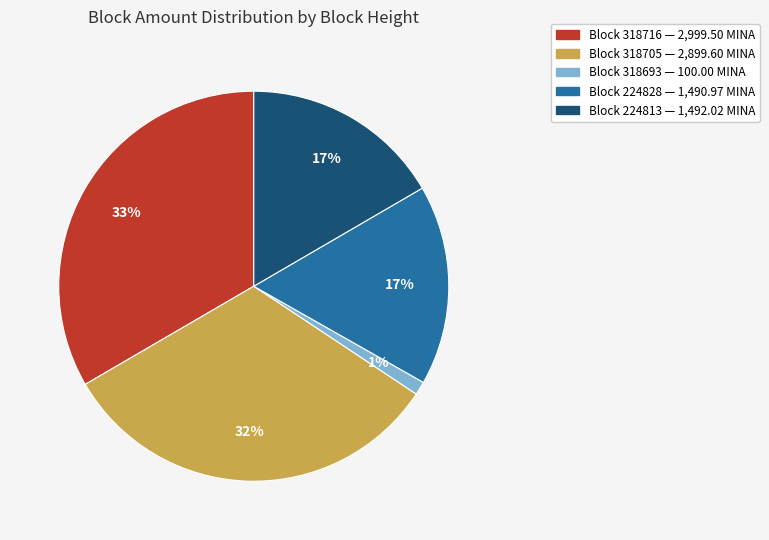

To the nearest percent, what is the difference between the largest and smallest slice percentages?

32%